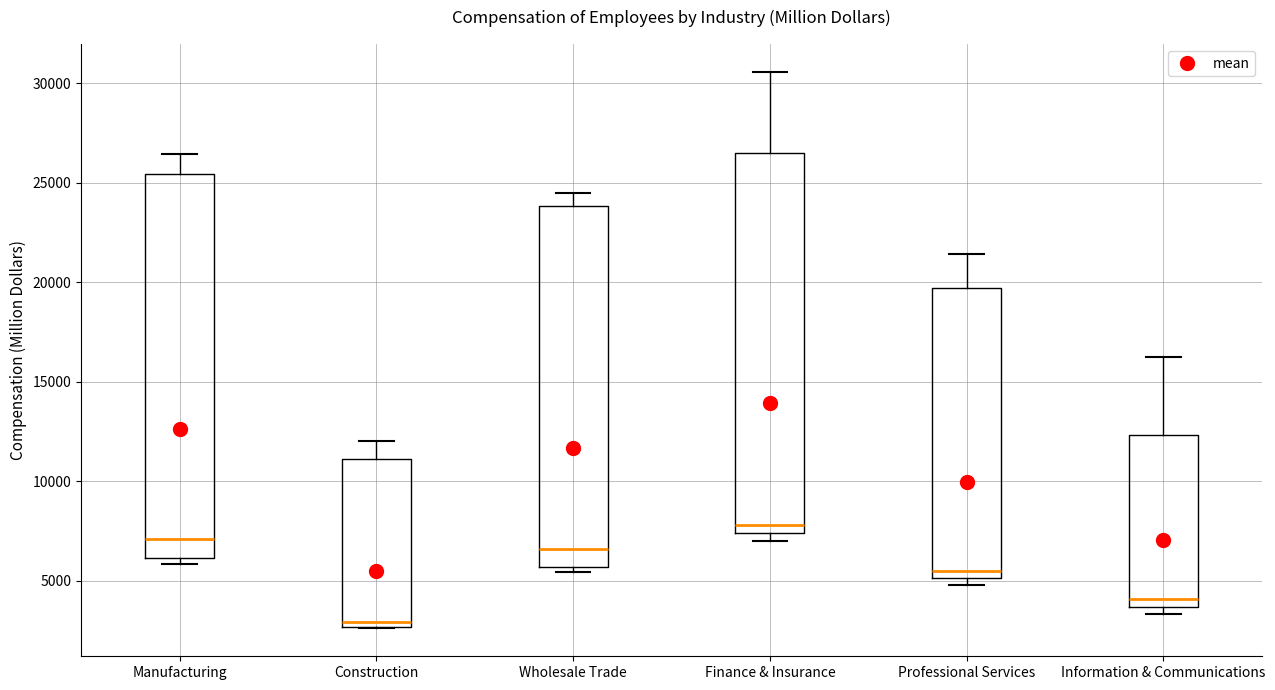

Reading left to right, transcribe this box plot: for each box, give where its median line is, the range the box spans, and where its two whiskers end, as read against the y-axis. The values are not printed on the chart, so give them approximately, as read against the axis.

Manufacturing: median 7000, box 6000 to 25500, whiskers 6000 (just below the box's lower edge) to 26500
Construction: median 3000, box 2500 to 11000, whiskers 2500 to 12000
Wholesale Trade: median 6500, box 5500 to 24000, whiskers 5500 (just below the box's lower edge) to 24500
Finance & Insurance: median 8000, box 7500 to 26500, whiskers 7000 to 30500
Professional Services: median 5500, box 5000 to 19500, whiskers 5000 (just below the box's lower edge) to 21500
Information & Communications: median 4000, box 3500 to 12500, whiskers 3500 (just below the box's lower edge) to 16000